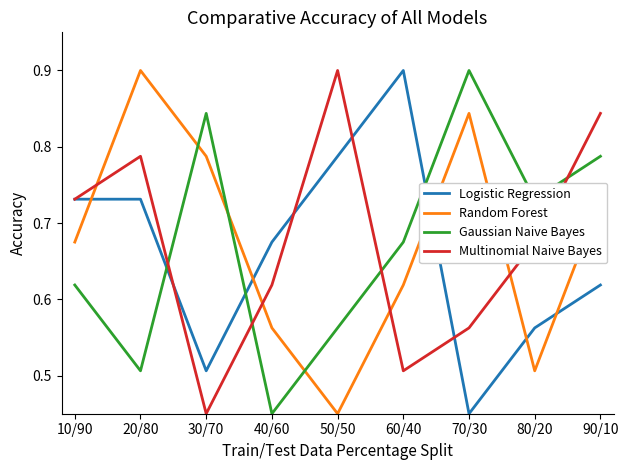

How many intersections are there between Gaussian Naive Bayes and Multinomial Naive Bayes?

4